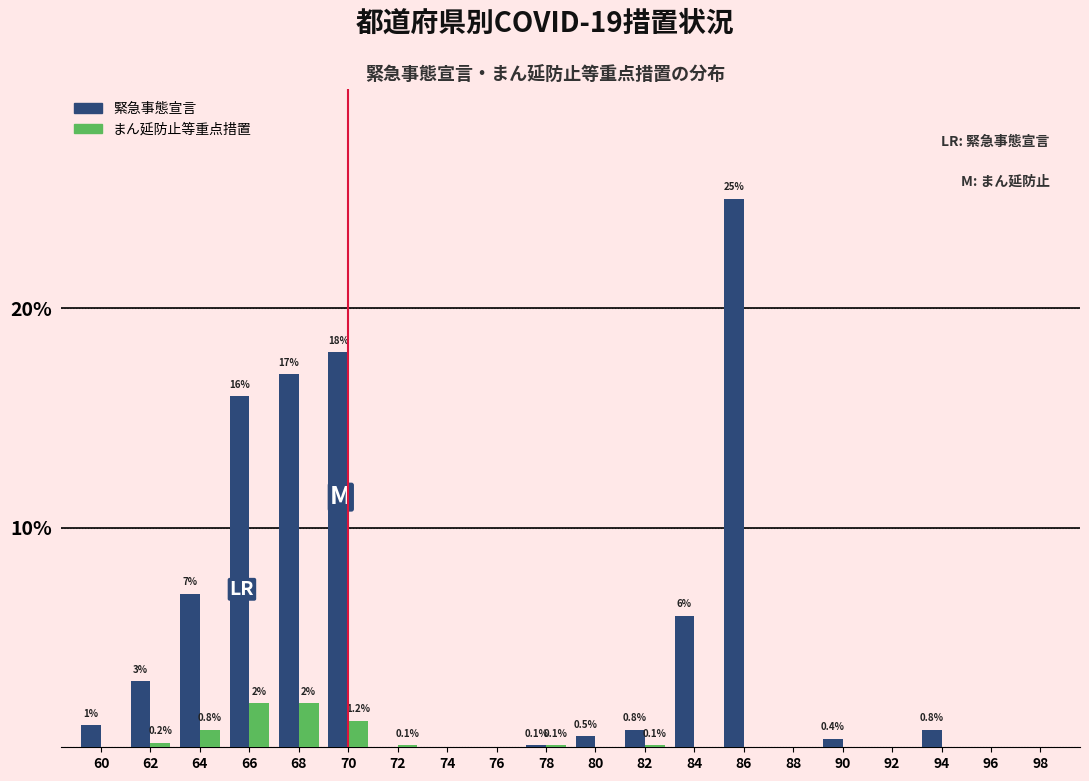

Reading right to left, what are all the values shown in this chart?

緊急事態宣言: 98=0.0	96=0.0	94=0.8	92=0.0	90=0.4	88=0.0	86=25.0	84=6.0	82=0.8	80=0.5	78=0.1	76=0.0	74=0.0	72=0.0	70=18.0	68=17.0	66=16.0	64=7.0	62=3.0	60=1.0
まん延防止等重点措置: 98=0.0	96=0.0	94=0.0	92=0.0	90=0.0	88=0.0	86=0.0	84=0.0	82=0.1	80=0.0	78=0.1	76=0.0	74=0.0	72=0.1	70=1.2	68=2.0	66=2.0	64=0.8	62=0.2	60=0.0